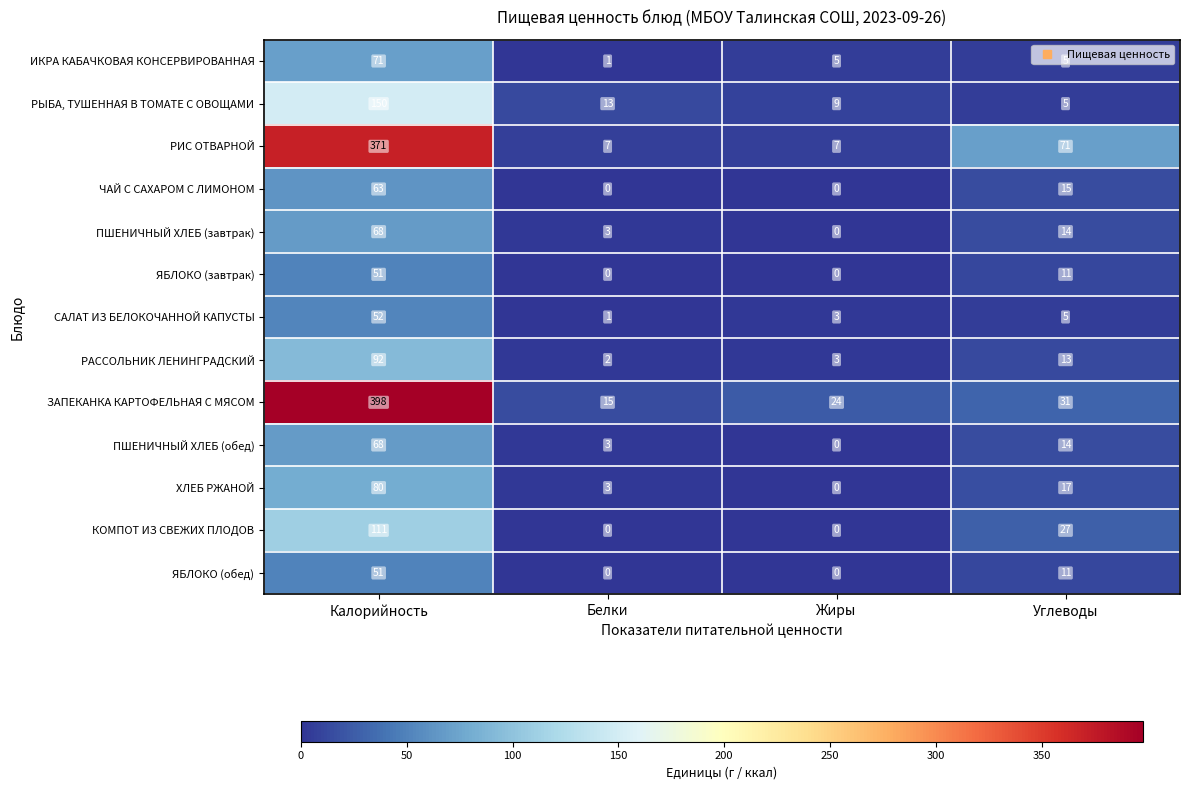

At how many categories does at least one series exceed 285?

1